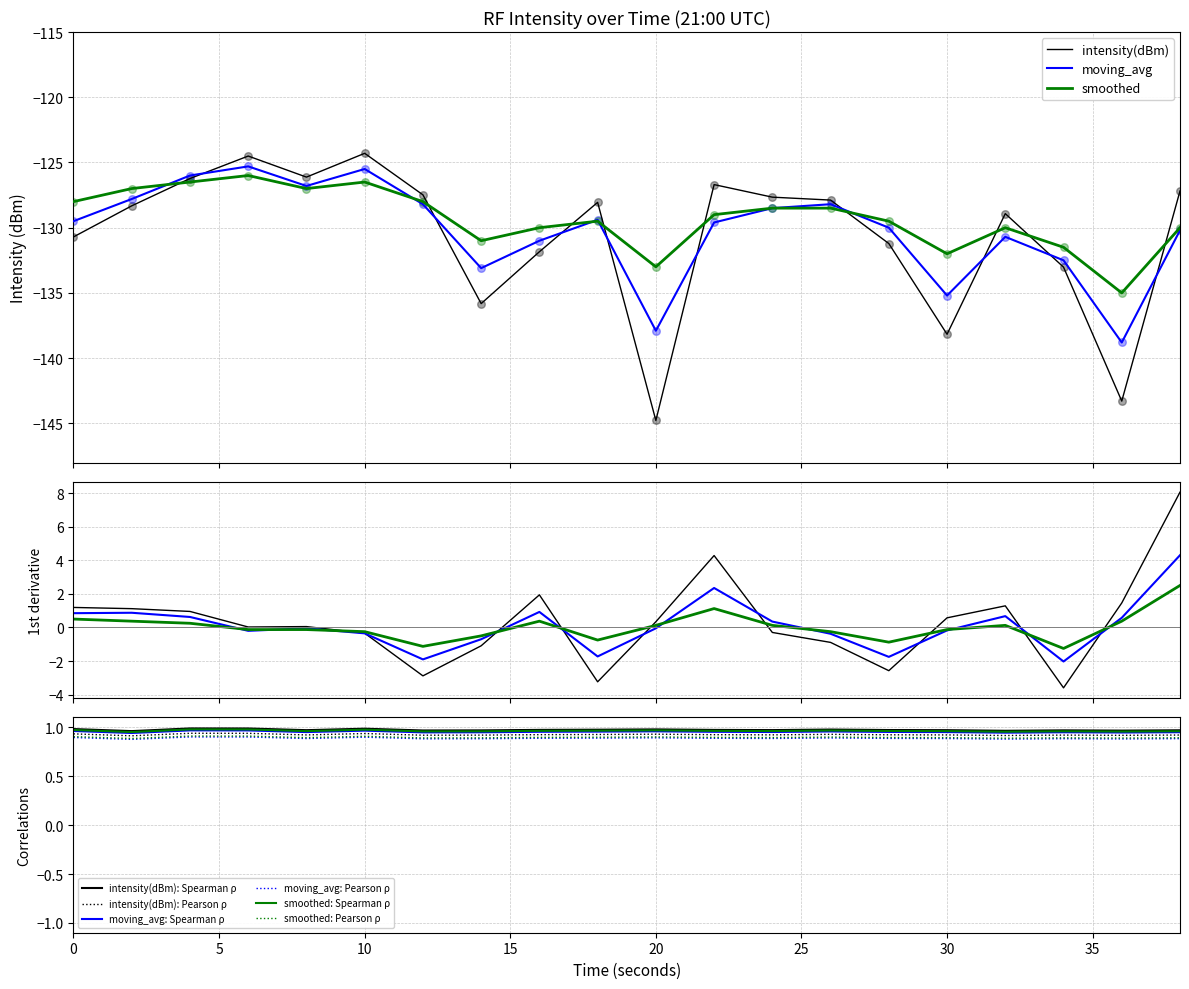

Which series contains the lowest Y value?

intensity(dBm)